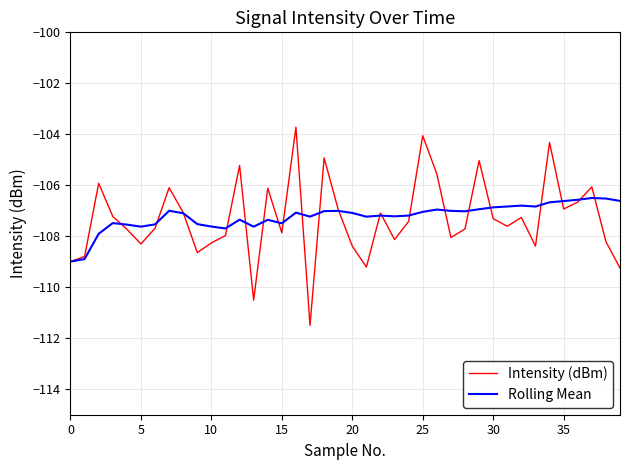

List the series in order of their peak value, lowest first.

Rolling Mean, Intensity (dBm)